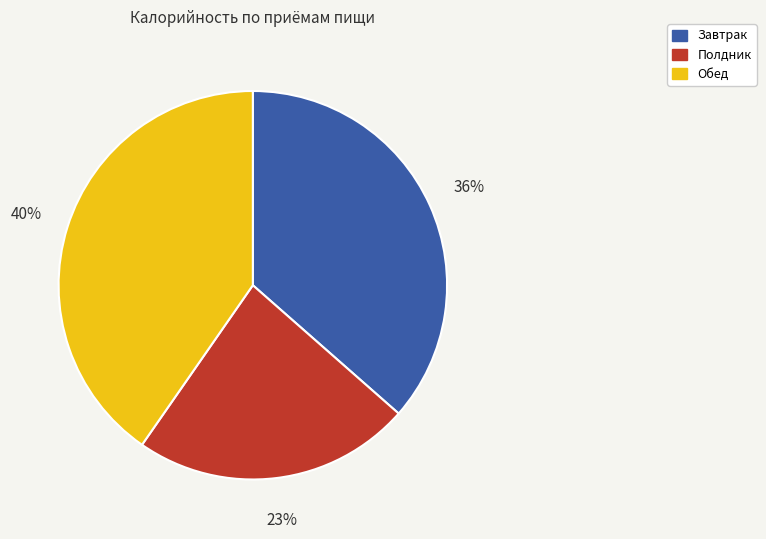

To the nearest percent, what is the difference between the Завтрак and Полдник slice percentages?

13%